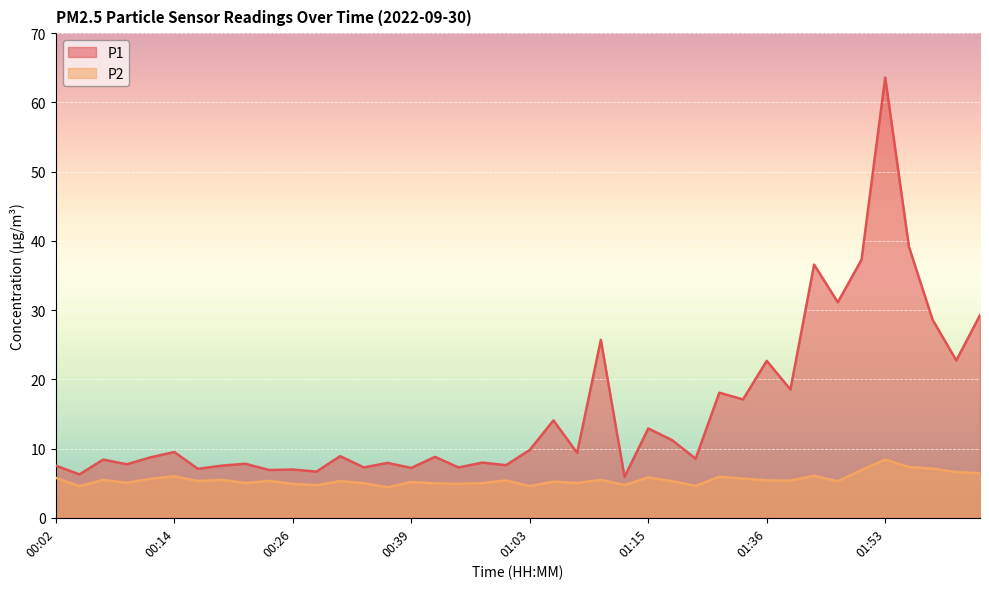

What is the value of the P1 point at the 10th from the left?

6.9